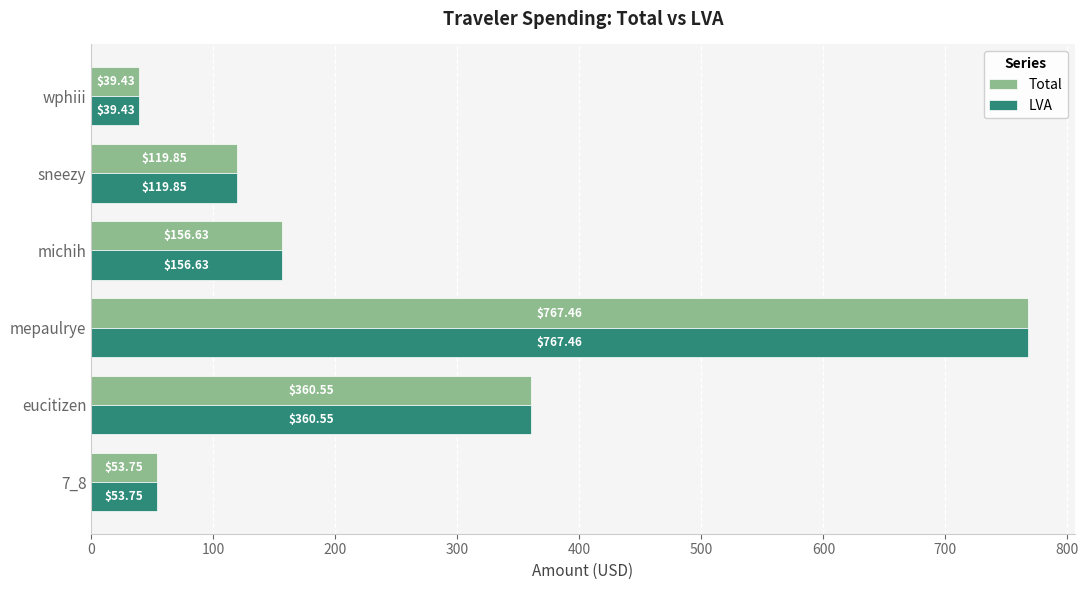

What is the difference between the second highest and second lowest values in the LVA series?

306.8